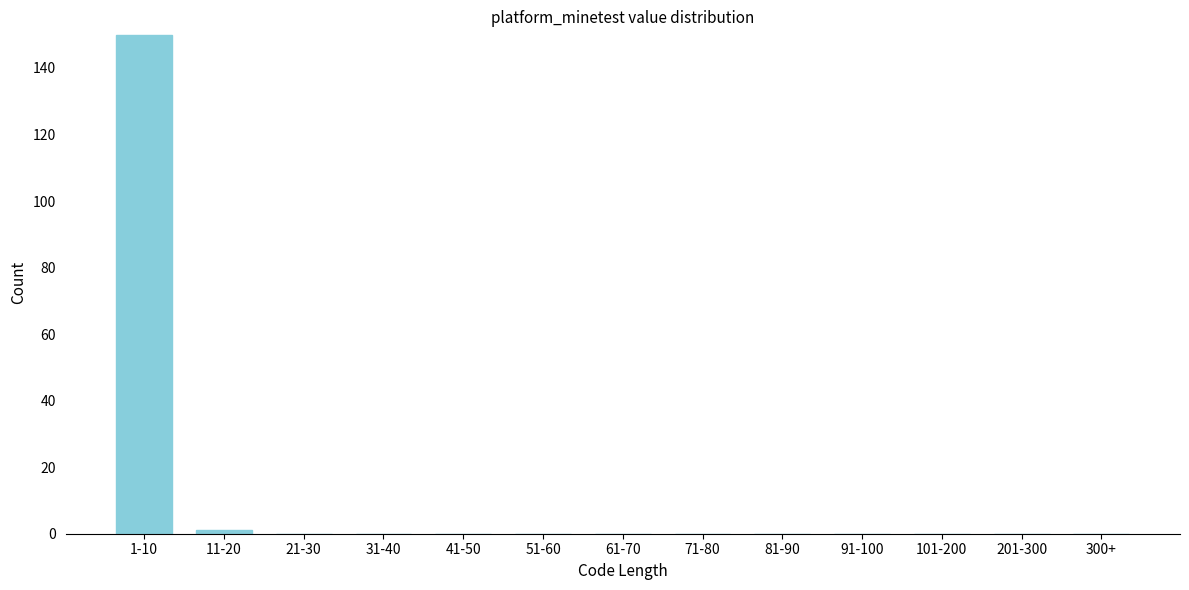

Reading left to right, list all the values displayed in this chart.

1-10=150	11-20=1	21-30=0	31-40=0	41-50=0	51-60=0	61-70=0	71-80=0	81-90=0	91-100=0	101-200=0	201-300=0	300+=0